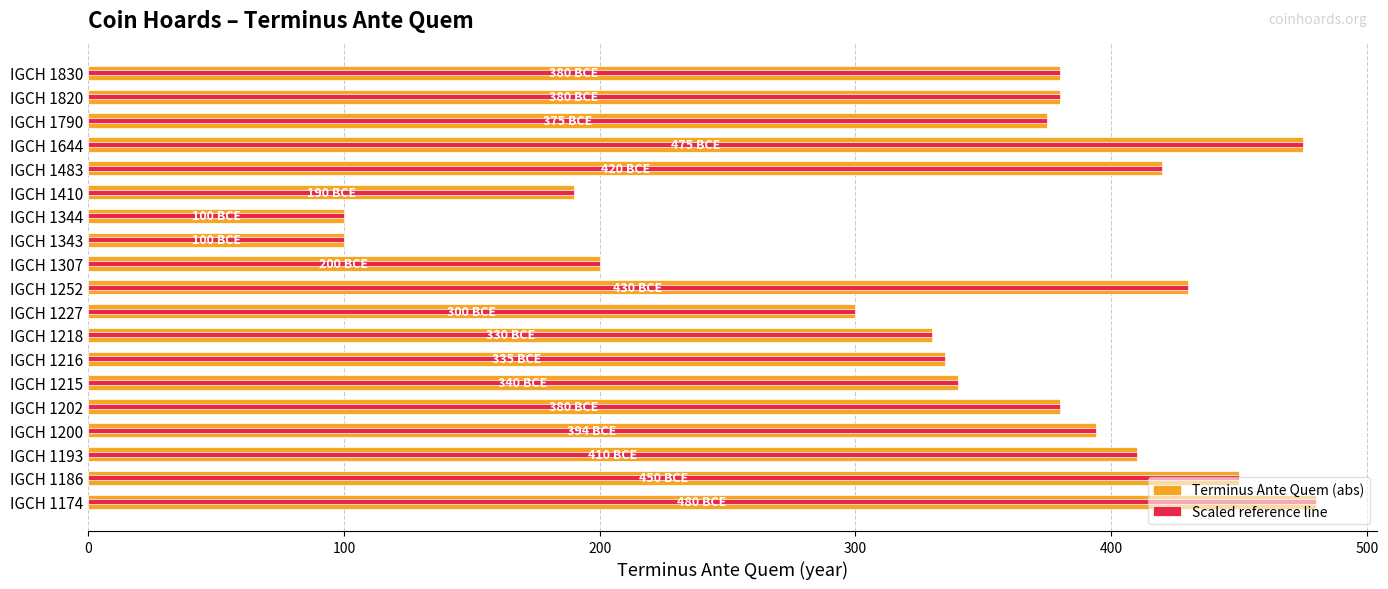

Reading right to left, what are all the values shown in this chart?

Terminus Ante Quem (abs): 380	380	375	475	420	190	100	100	200	430	300	330	335	340	380	394	410	450	480
Scaled reference line: 380	380	375	475	420	190	100	100	200	430	300	330	335	340	380	394	410	450	480